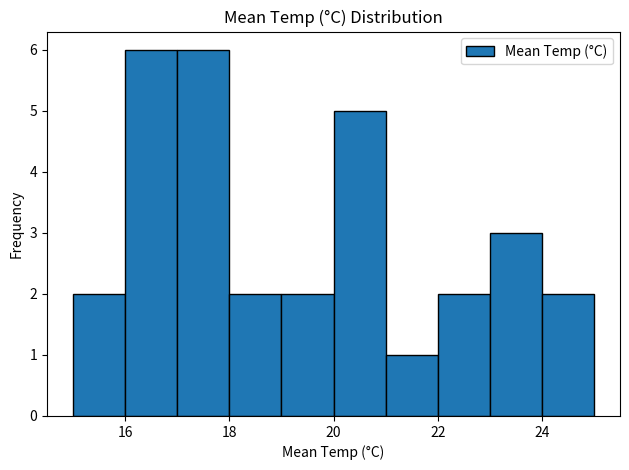

Reading left to right, transcribe this chart: for each bar, give the range it covers on the x-axis and its height. The values are not printed on the chart, so give them approximately, as read against the axis.

15 to 16: 2
16 to 17: 6
17 to 18: 6
18 to 19: 2
19 to 20: 2
20 to 21: 5
21 to 22: 1
22 to 23: 2
23 to 24: 3
24 to 25: 2